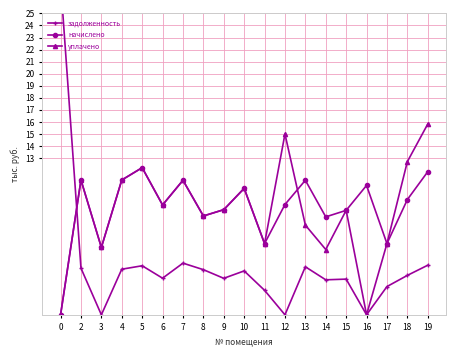

Rank the categories by начислено value from lowest to highest.

0, 3, 11, 17, 14, 8, 15, 9, 6, 12, 18, 10, 16, 7, 13, 2, 4, 19, 5